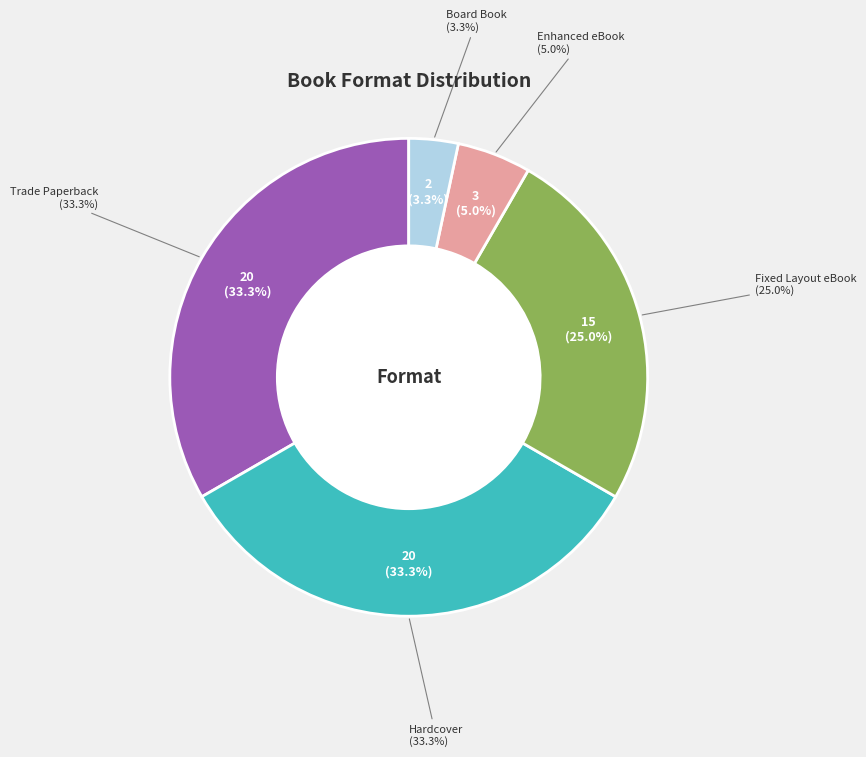

Does any single category account for the majority?

No